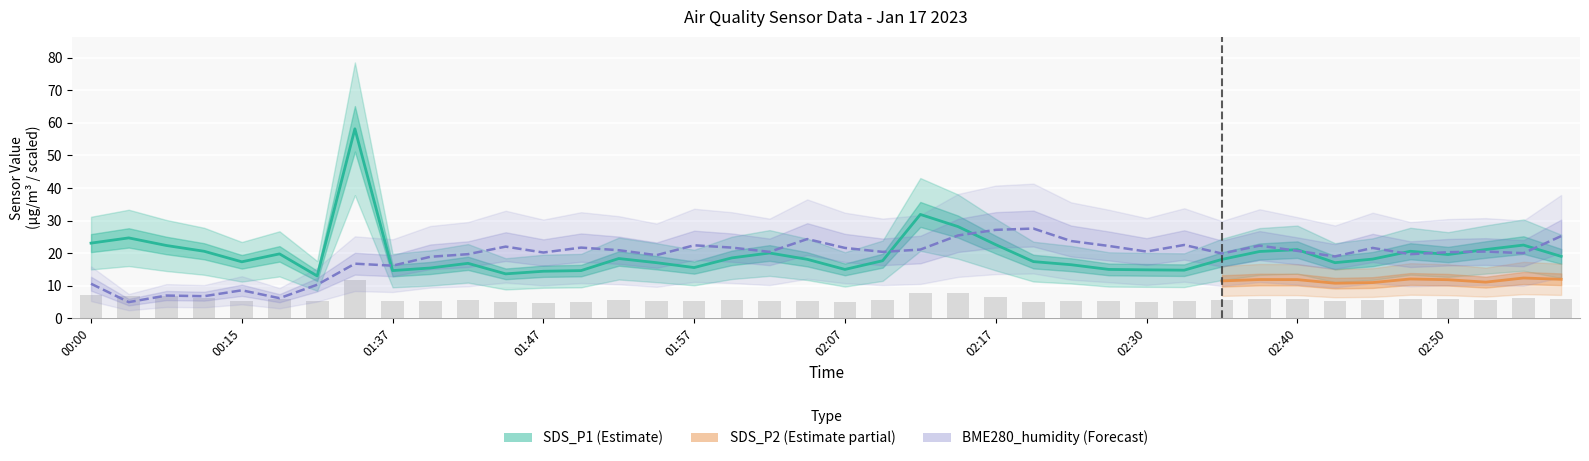

What position from the left is 02:45?

35